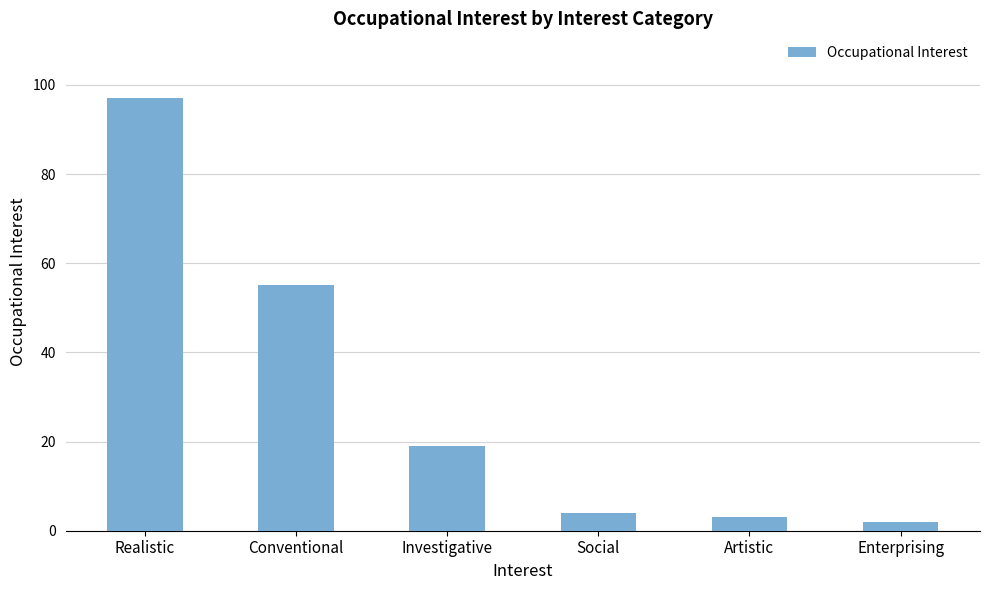

Read the value at Social.

4